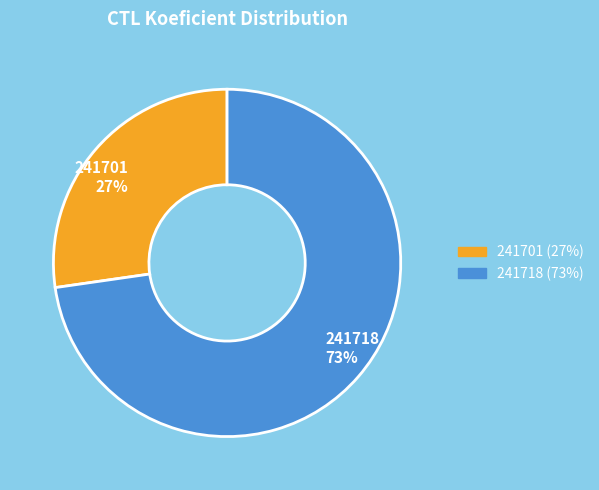

Rank the categories by value from highest to lowest.

241718, 241701